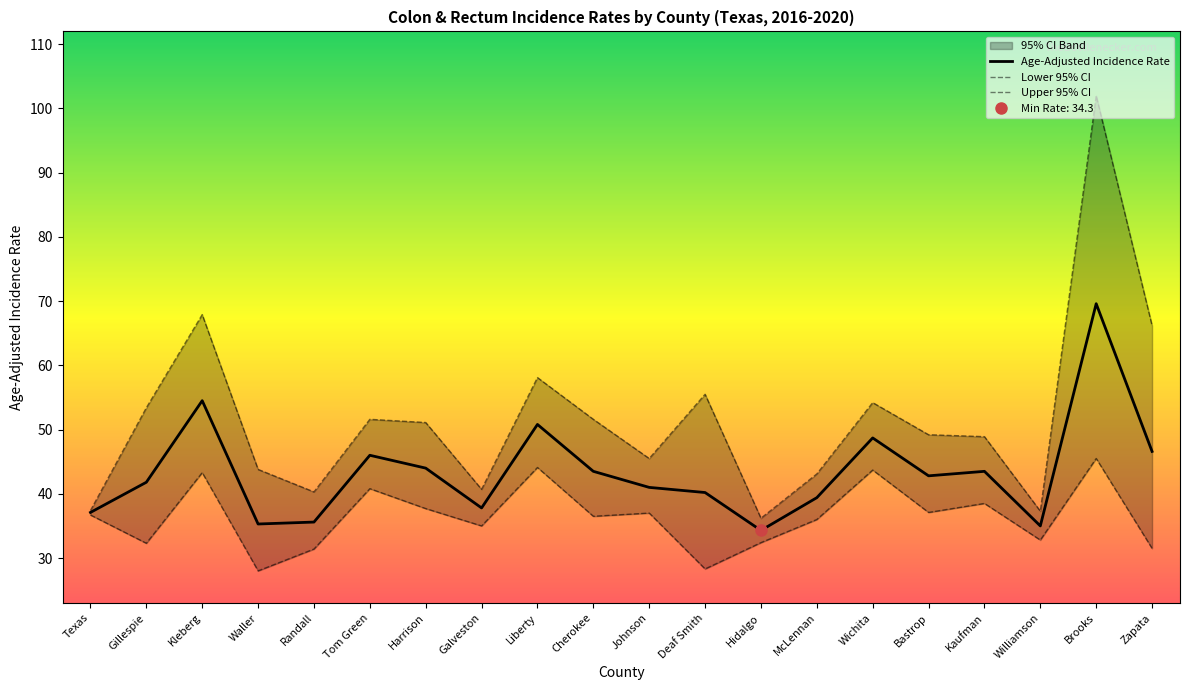

How many lines are shown in the chart?

3